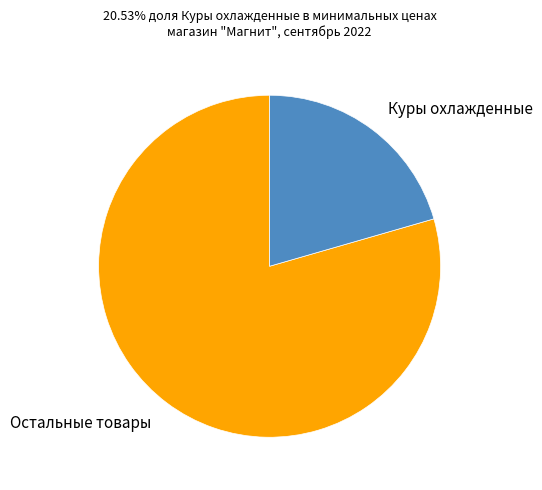

What is the largest slice in the pie chart?

Остальные товары